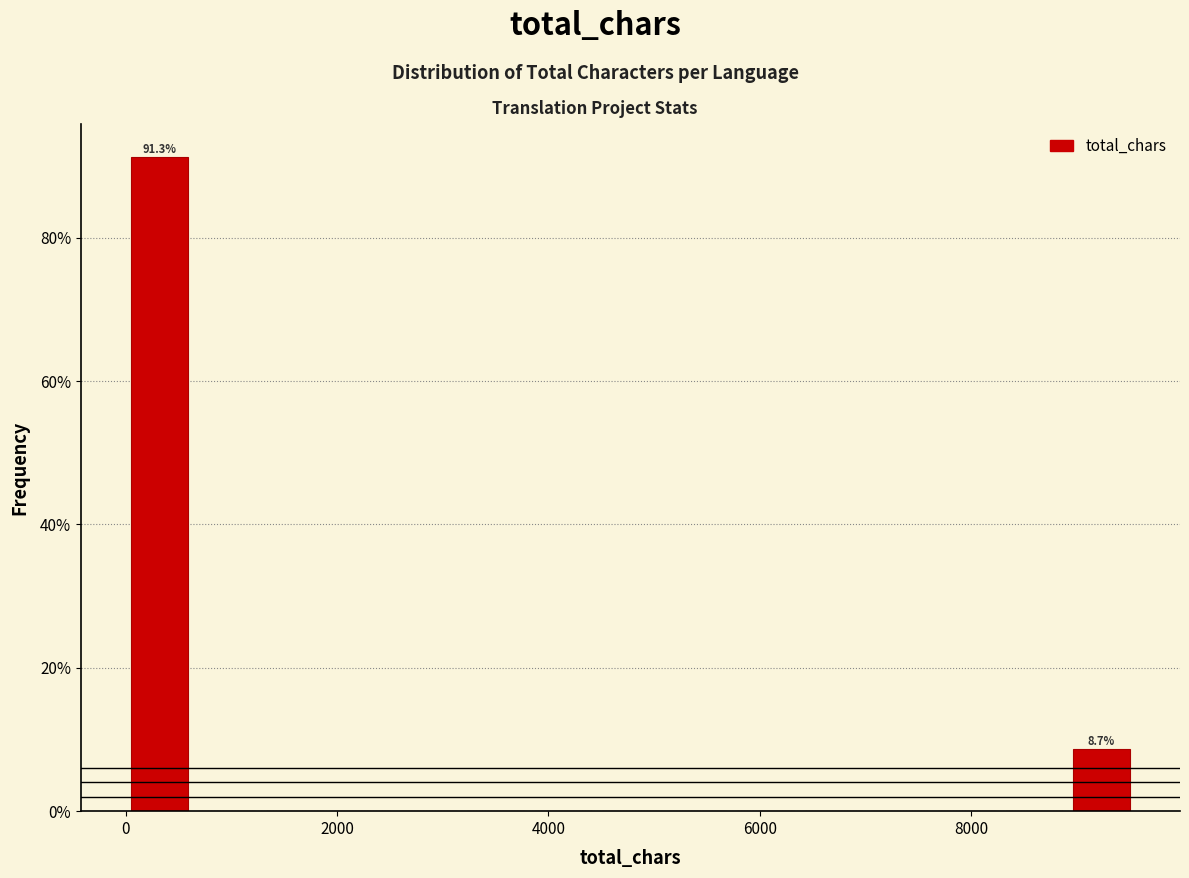

Read against the x-axis, roughly where is the centre of the tallest bar?

400